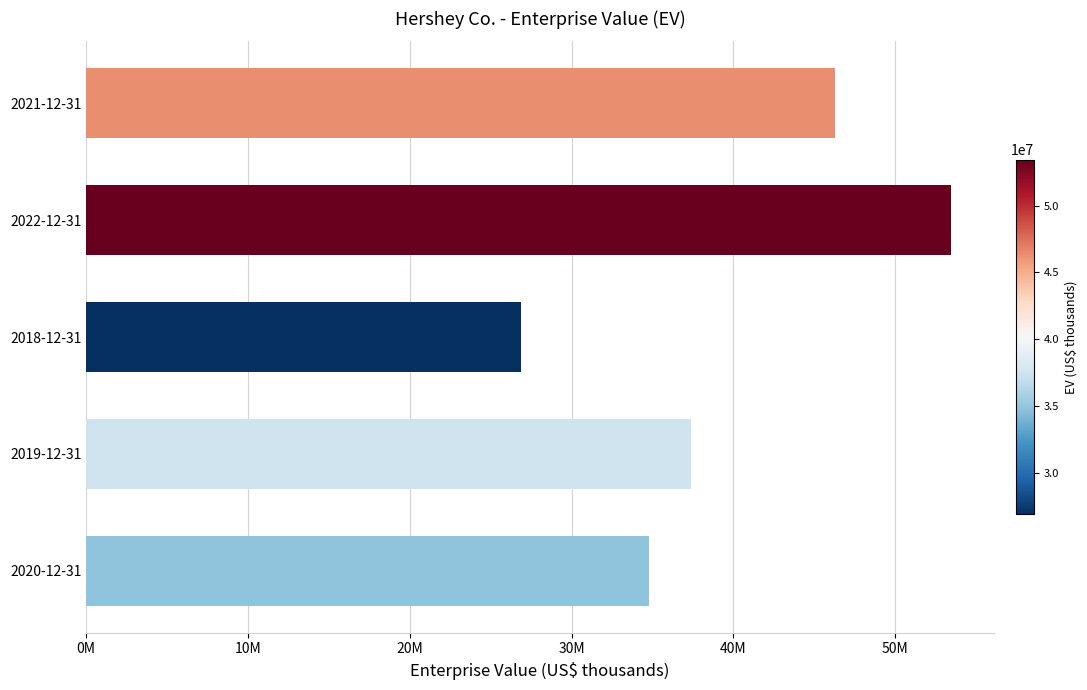

Which category has the lowest value across all series?

2018-12-31